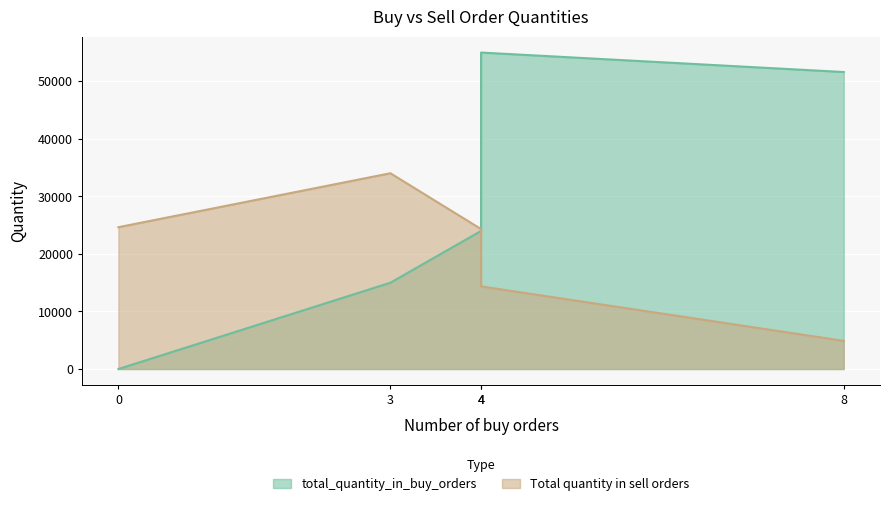

Which series has the widest spread of values?

total_quantity_in_buy_orders